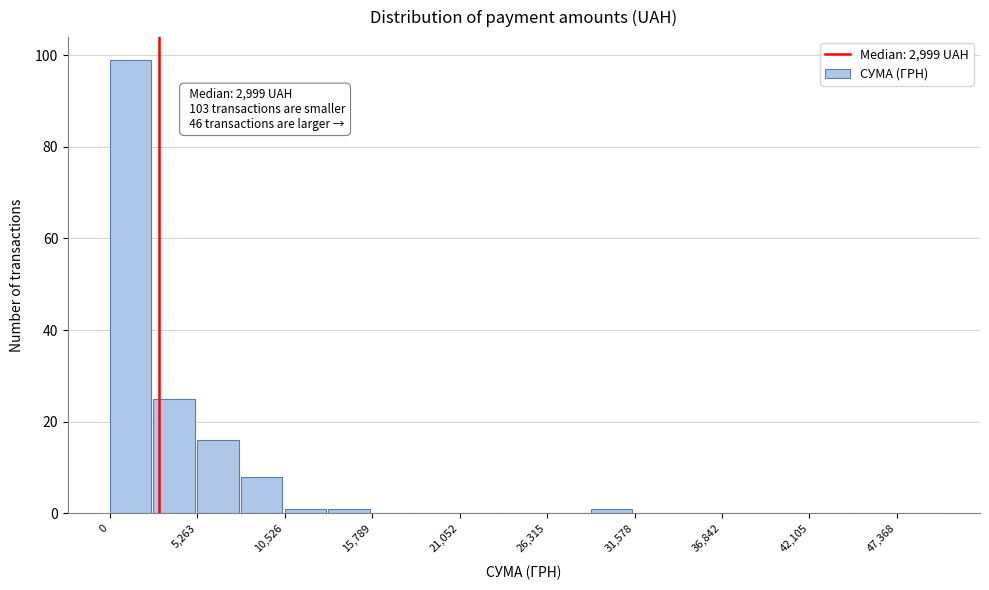

Around what value on the x-axis is the tallest bar? Give the approximate position of its centre, as read against the axis.

1000